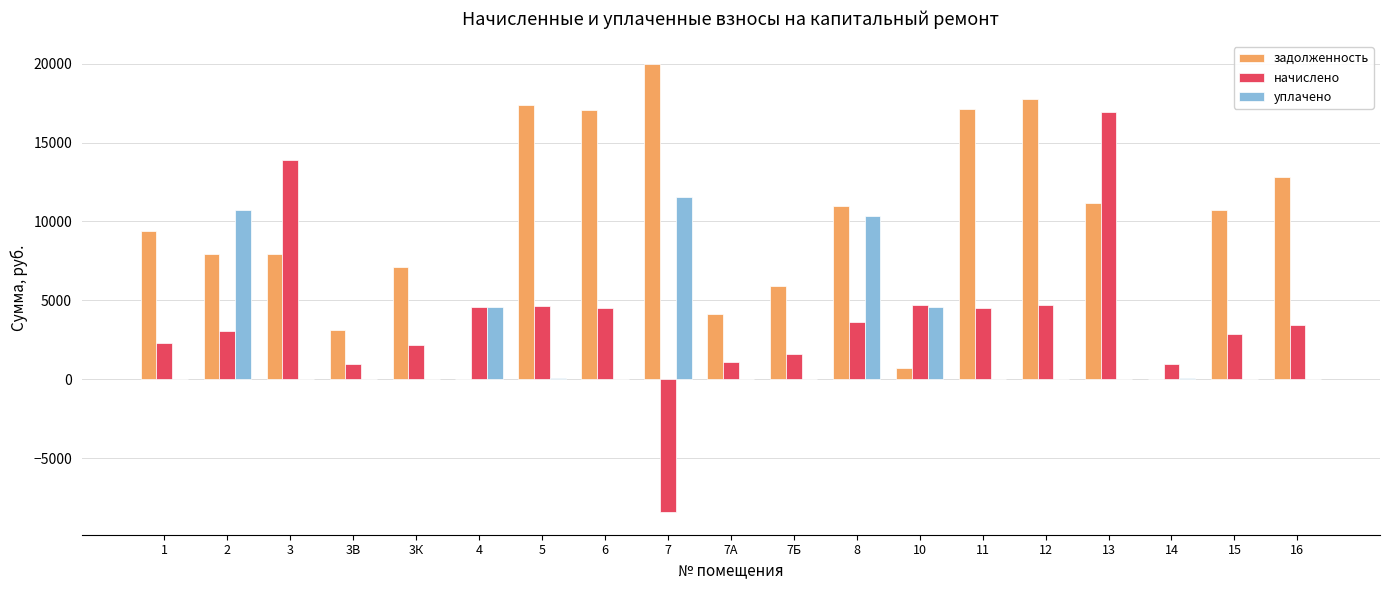

The value of задолженность at 3К is 1494.6. True or false?

False